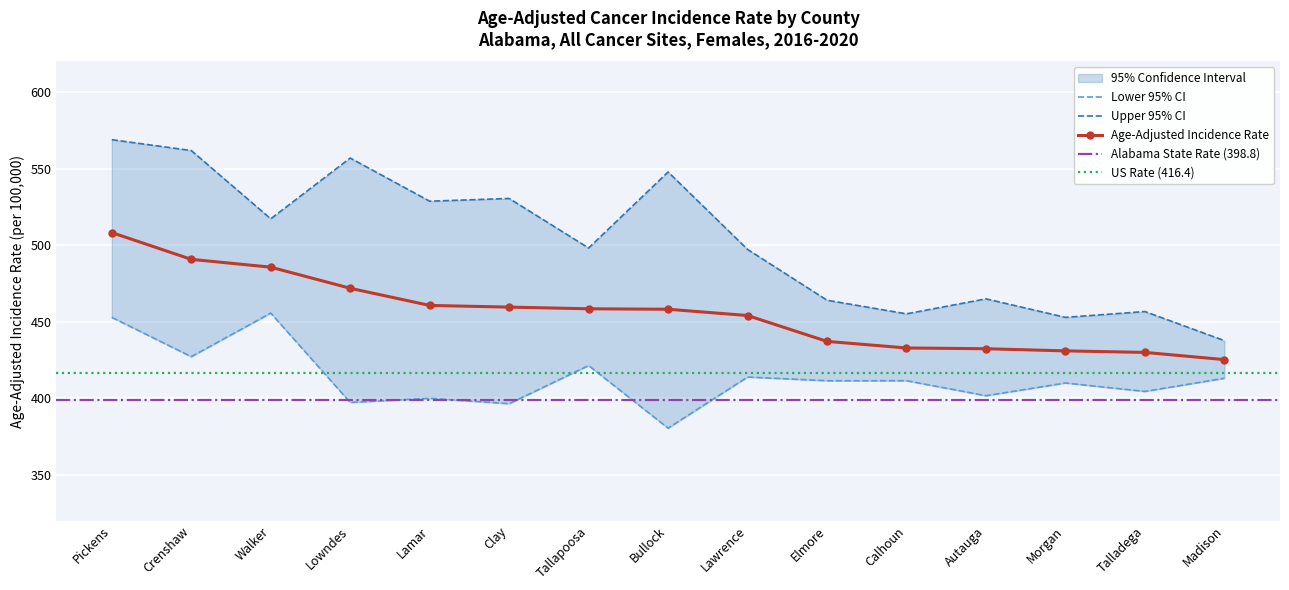

The value of Age-Adjusted Incidence Rate at Bullock is 744.4. True or false?

False